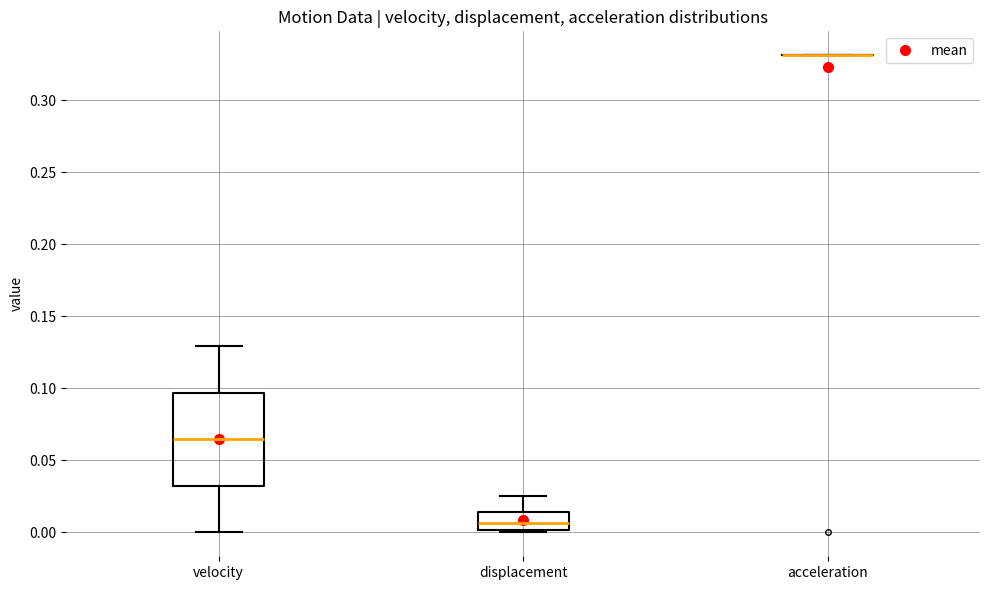

Reading left to right, transcribe this box plot: for each box, give where its median line is, the range the box spans, and where its two whiskers end, as read against the y-axis. The values are not printed on the chart, so give them approximately, as read against the axis.

velocity: median 0.065, box 0.030 to 0.095, whiskers 0.000 to 0.130
displacement: median 0.005, box 0.000 to 0.015, whiskers 0.000 (just below the box's lower edge) to 0.025
acceleration: box collapsed to a line at 0.330, whiskers 0.330 to 0.330